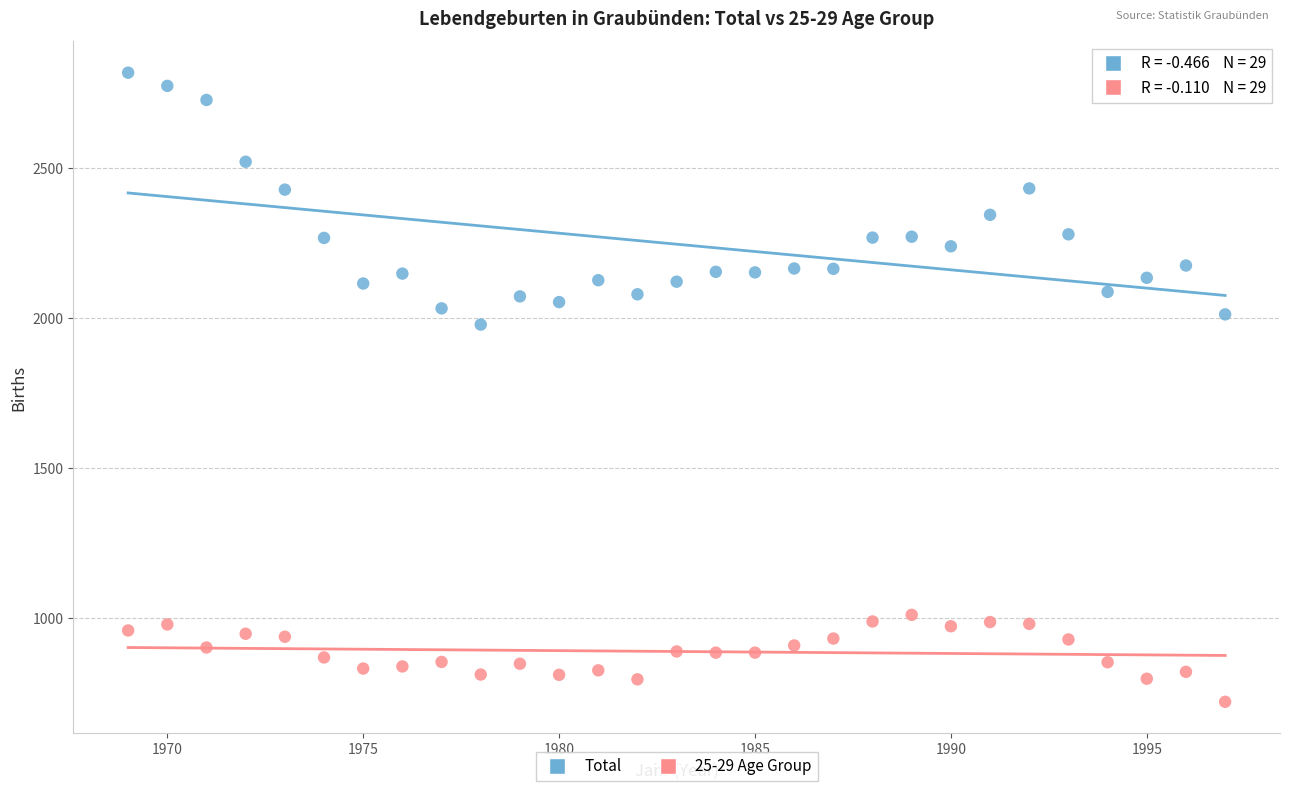

What are all the series names shown in the legend?

Total, 25-29 Age Group